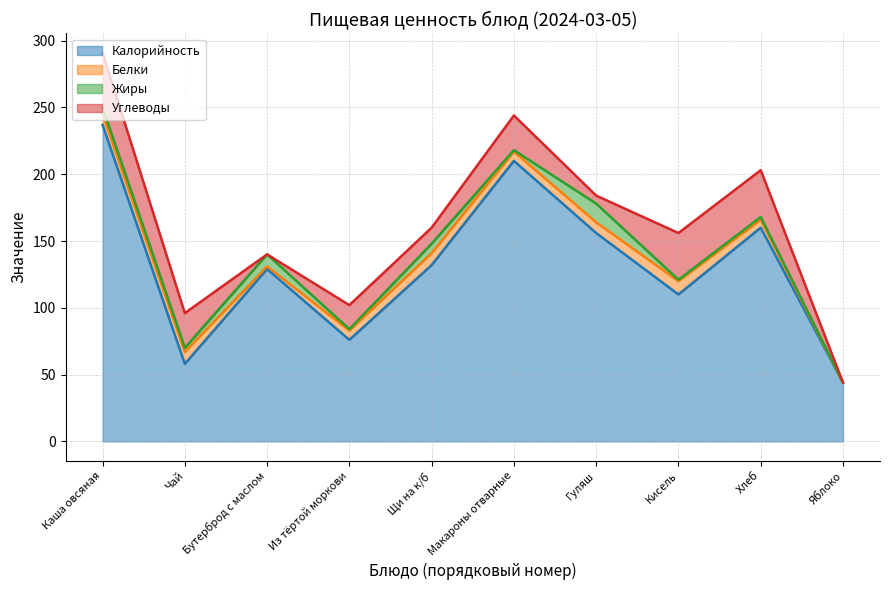

Which series has the widest spread of values?

Калорийность